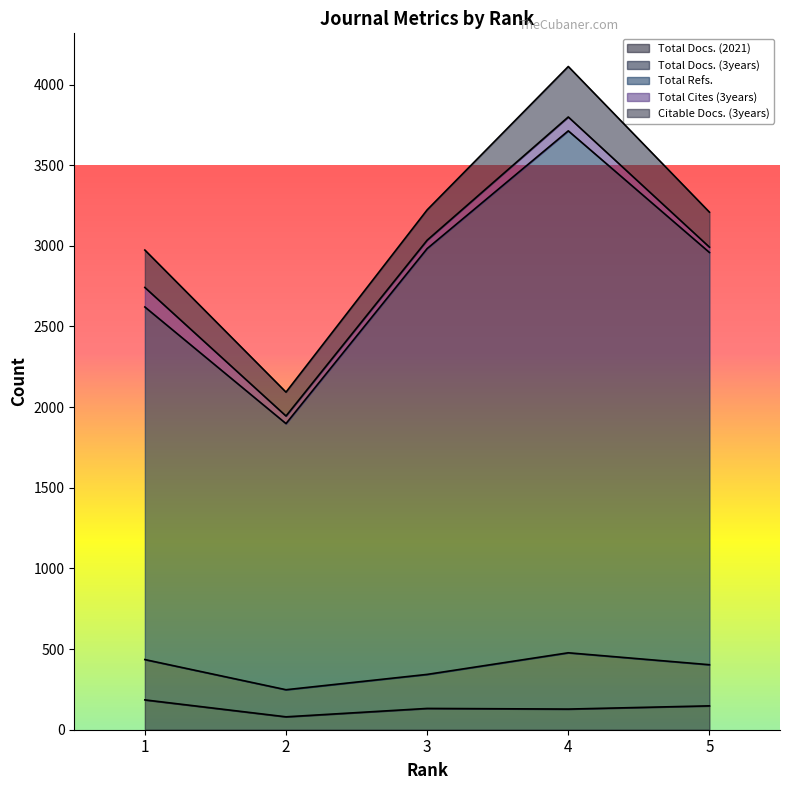

The Citable Docs. (3years) series shows 232 at 1. True or false?

True